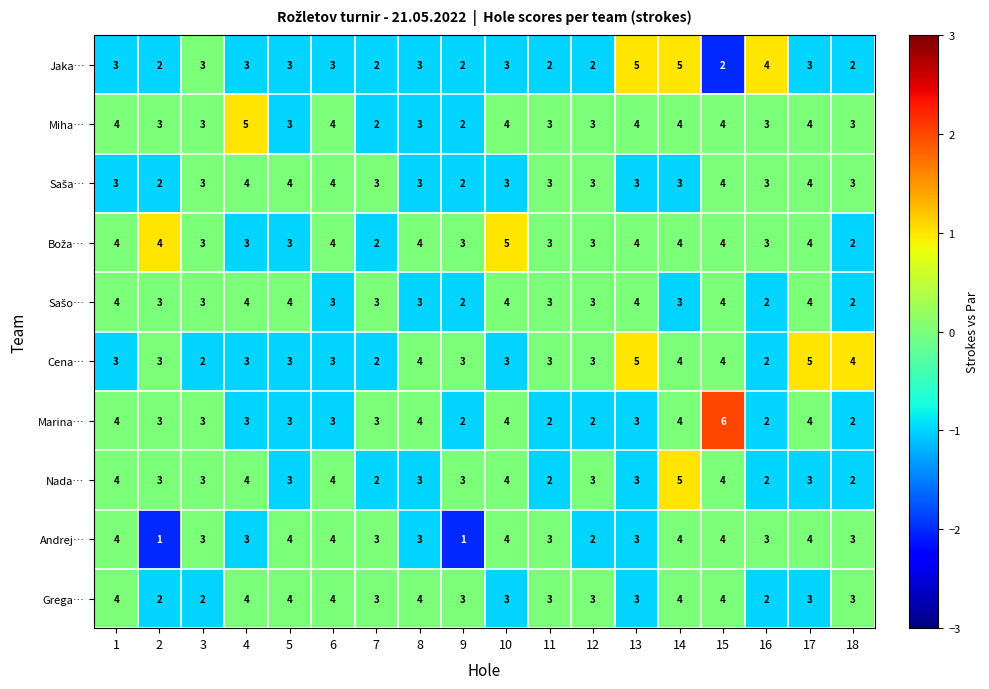

Which series changed the most between 2 and 6?

Andrej…